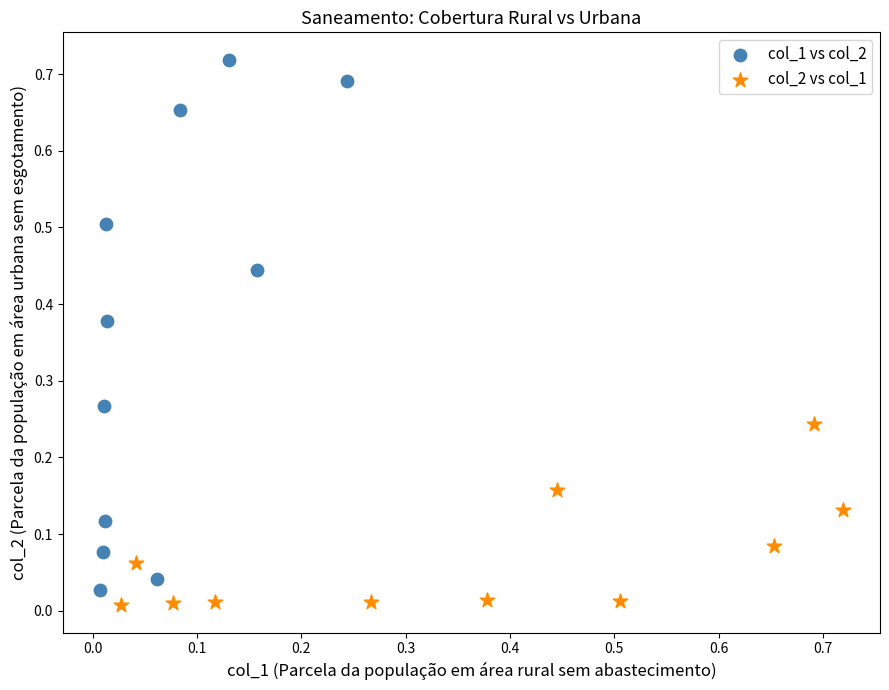

Which series reaches the maximum Y coordinate?

col_1 vs col_2